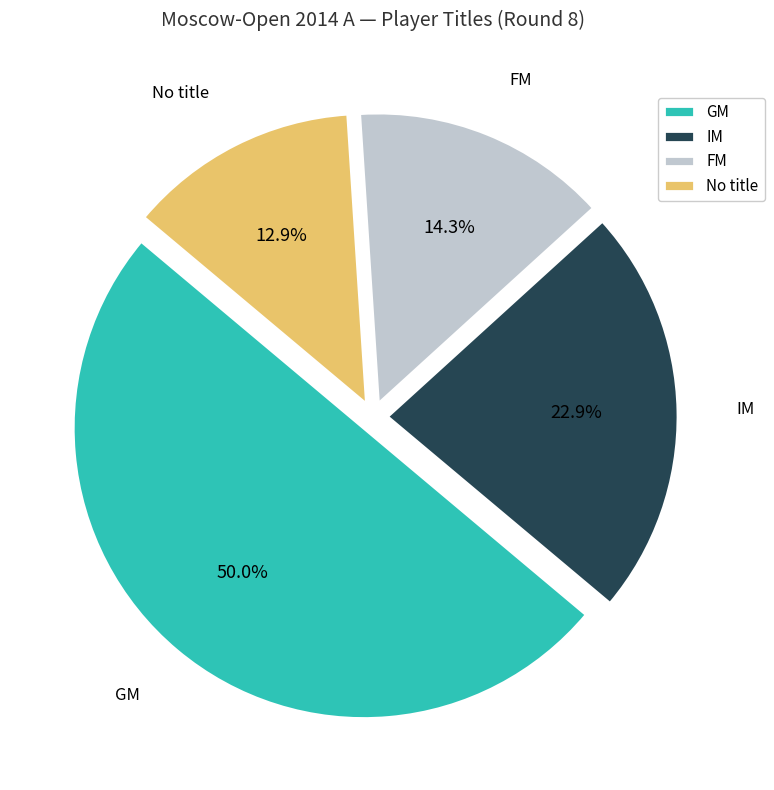

Do GM and IM together represent more than half of the pie?

Yes